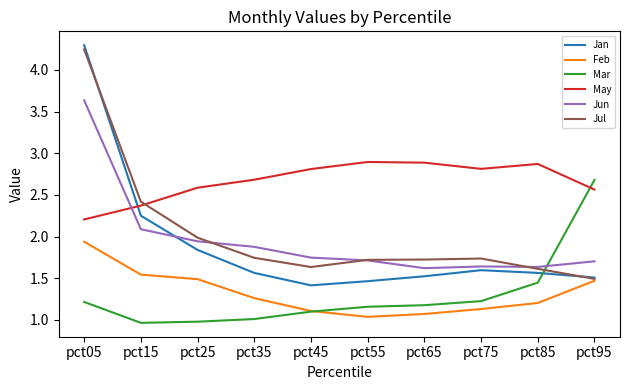

Is it true that Feb equals 1.1 at pct65?

True